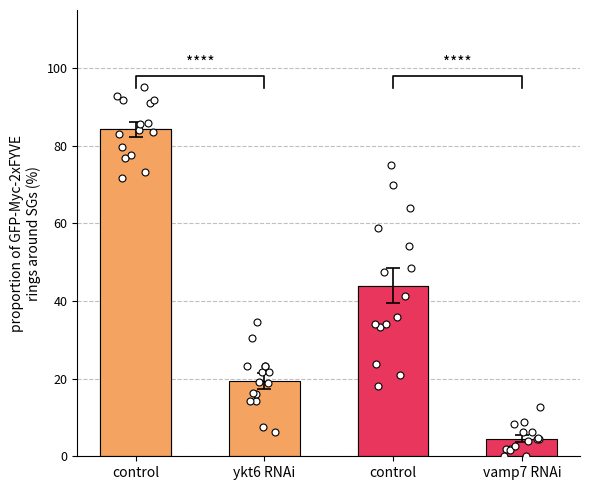

Is the value of vamp7 RNAi at 11 greater than the value of control at 7?

No